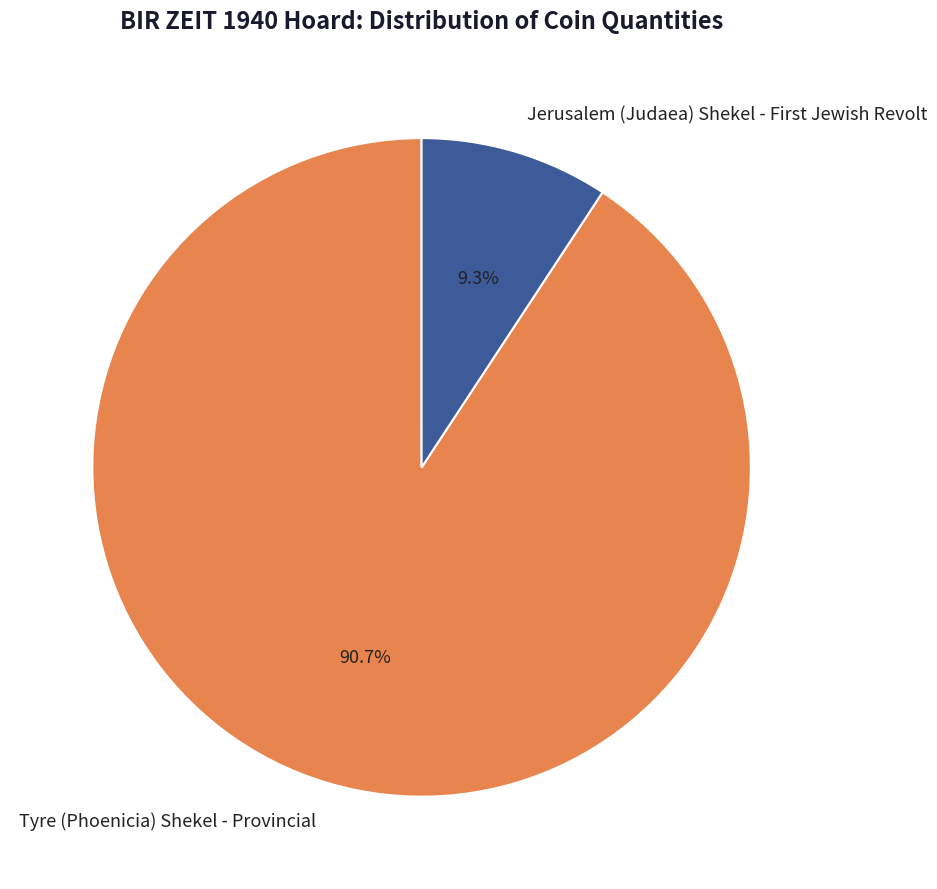

Which category has the biggest portion of the pie?

Tyre (Phoenicia) Shekel - Provincial